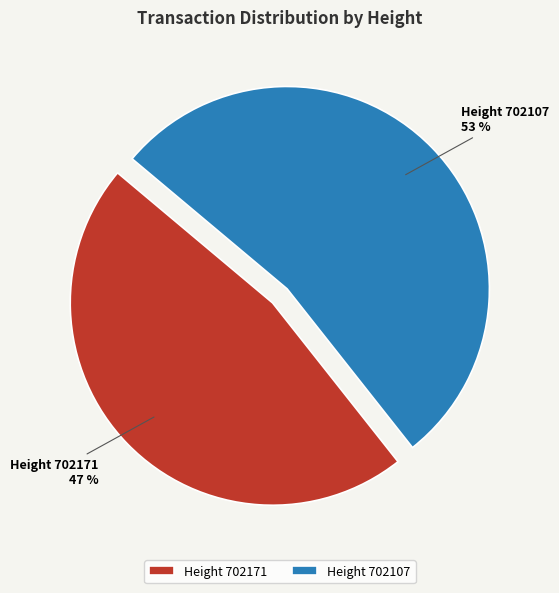

To the nearest percent, what is the average slice percentage?

50%